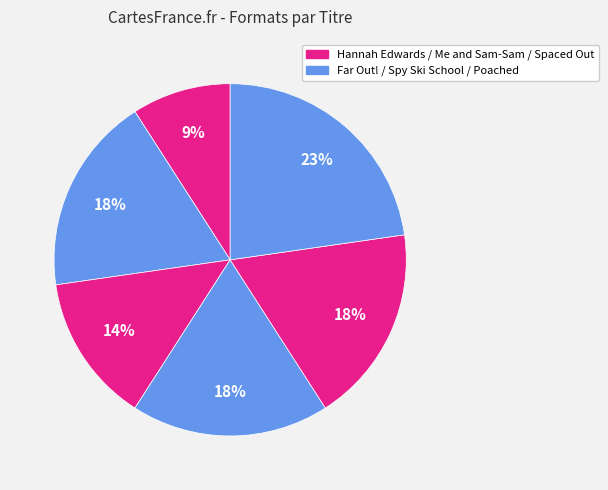

Count the number of slices in the pie.

6